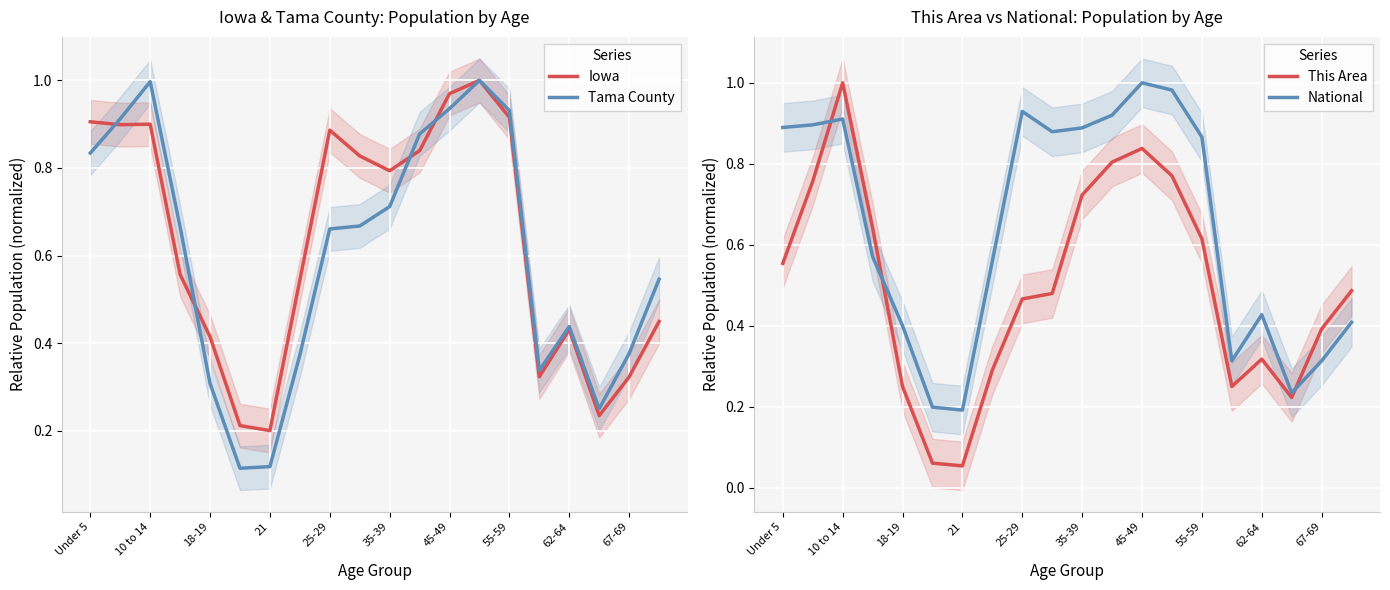

What is the sum of all Iowa values?

12.6